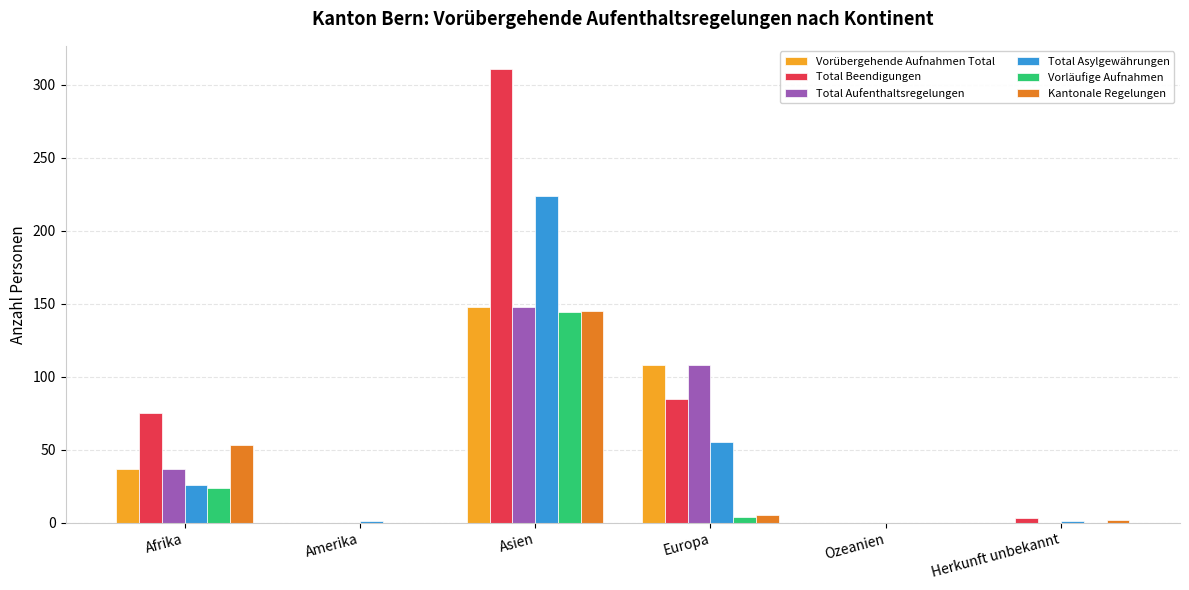

How many groups of bars are there?

6